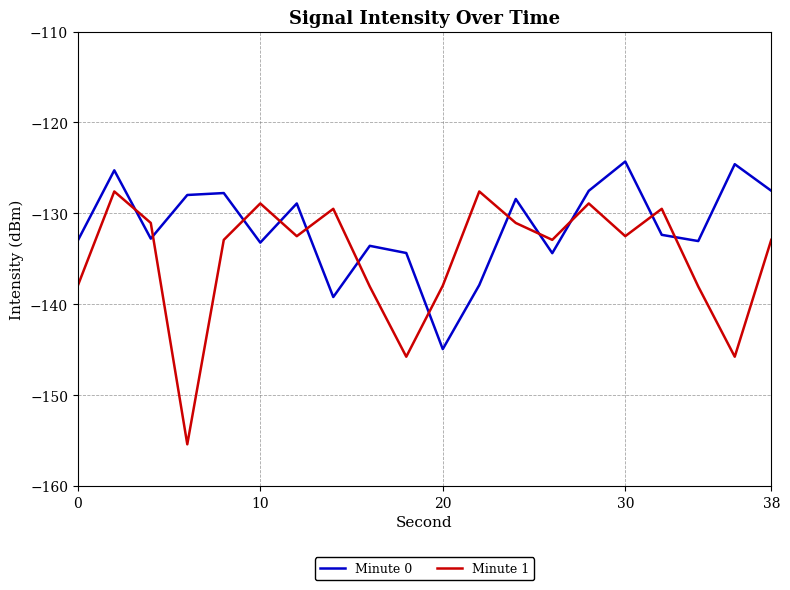

What is the minimum value shown in the chart?

-155.4